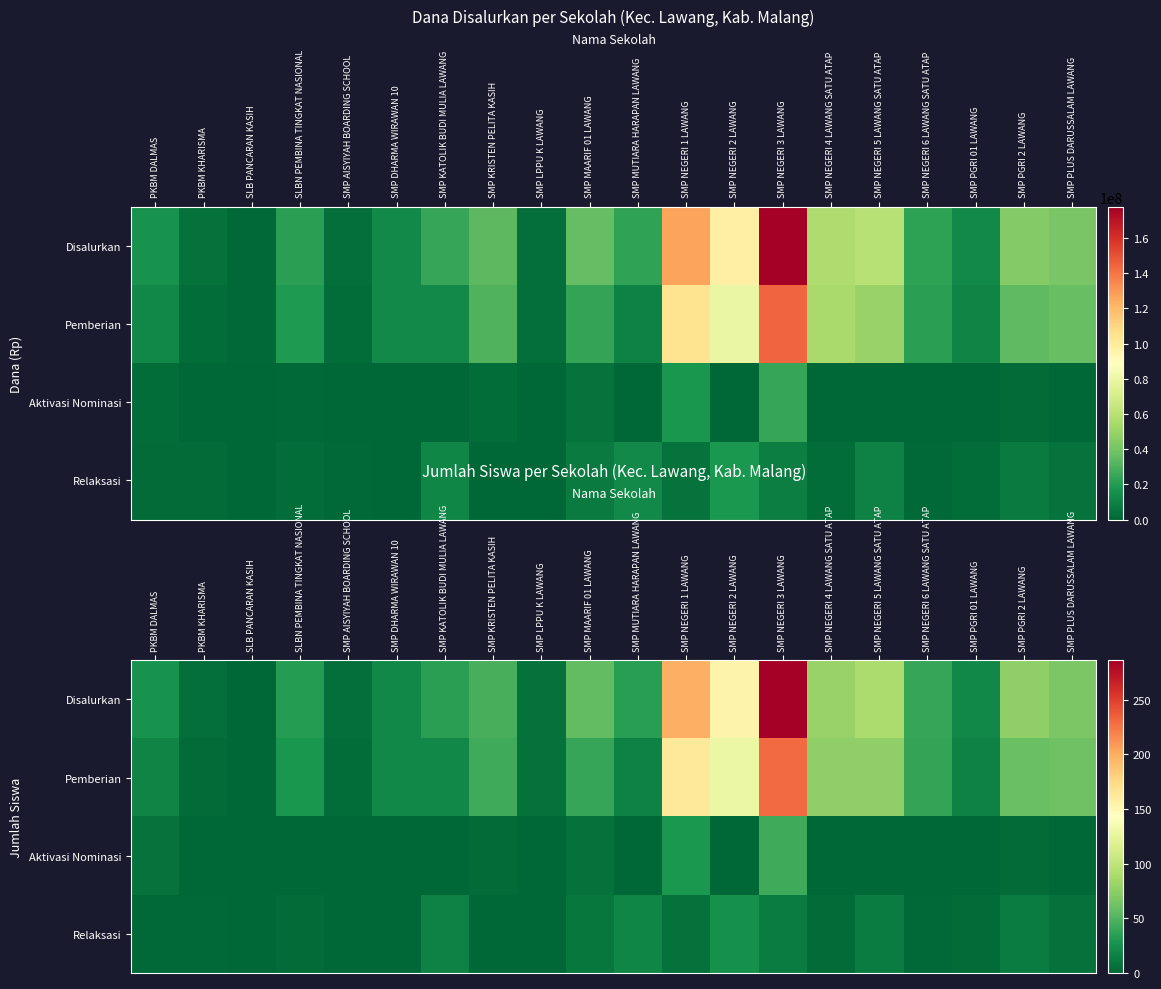

Which series has the largest total across all categories?

Disalurkan